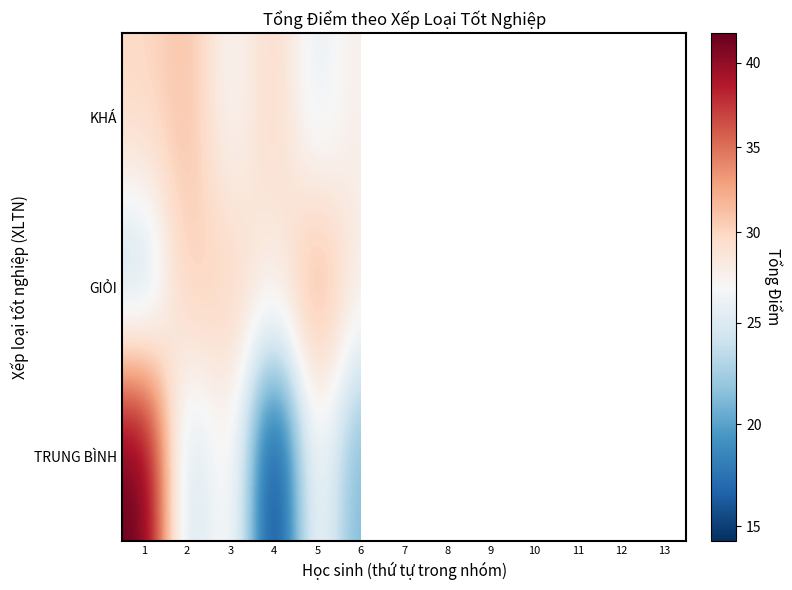

Which series has the largest total across all categories?

KHÁ